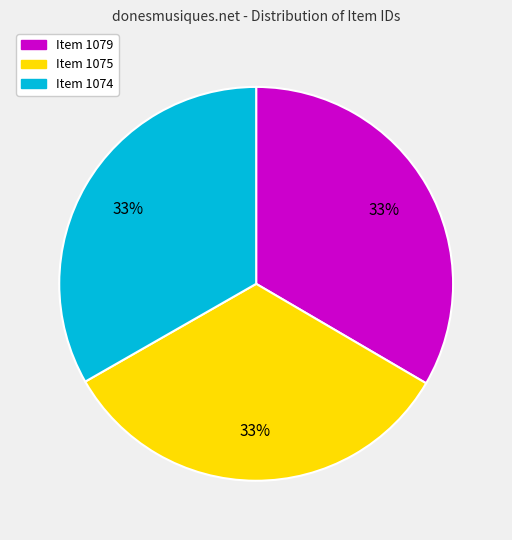

Is there a majority slice in this chart?

No